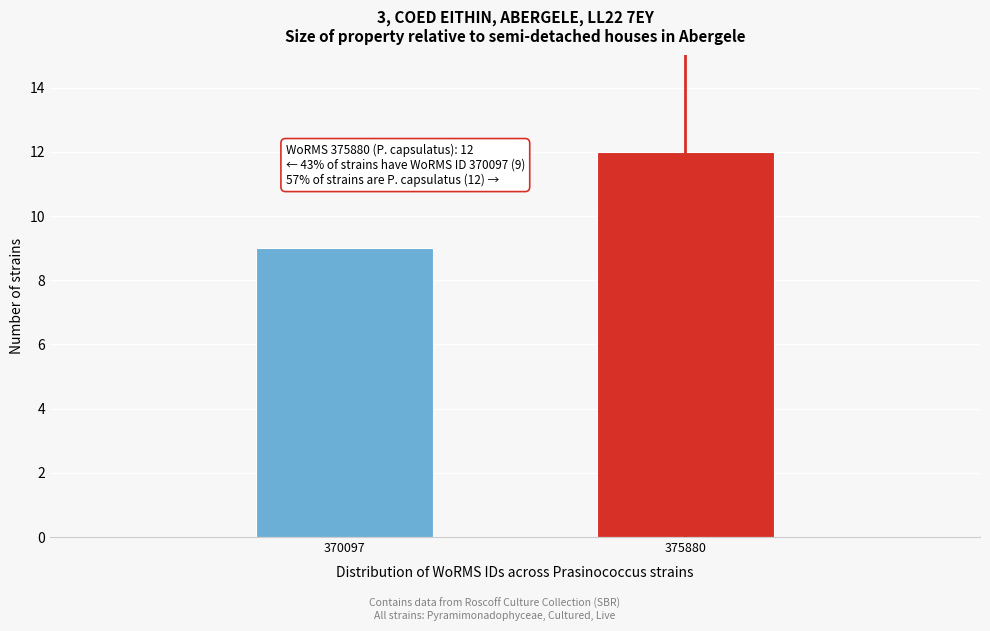

Reading left to right, transcribe all the data shown in this chart.

370097=9	375880=12